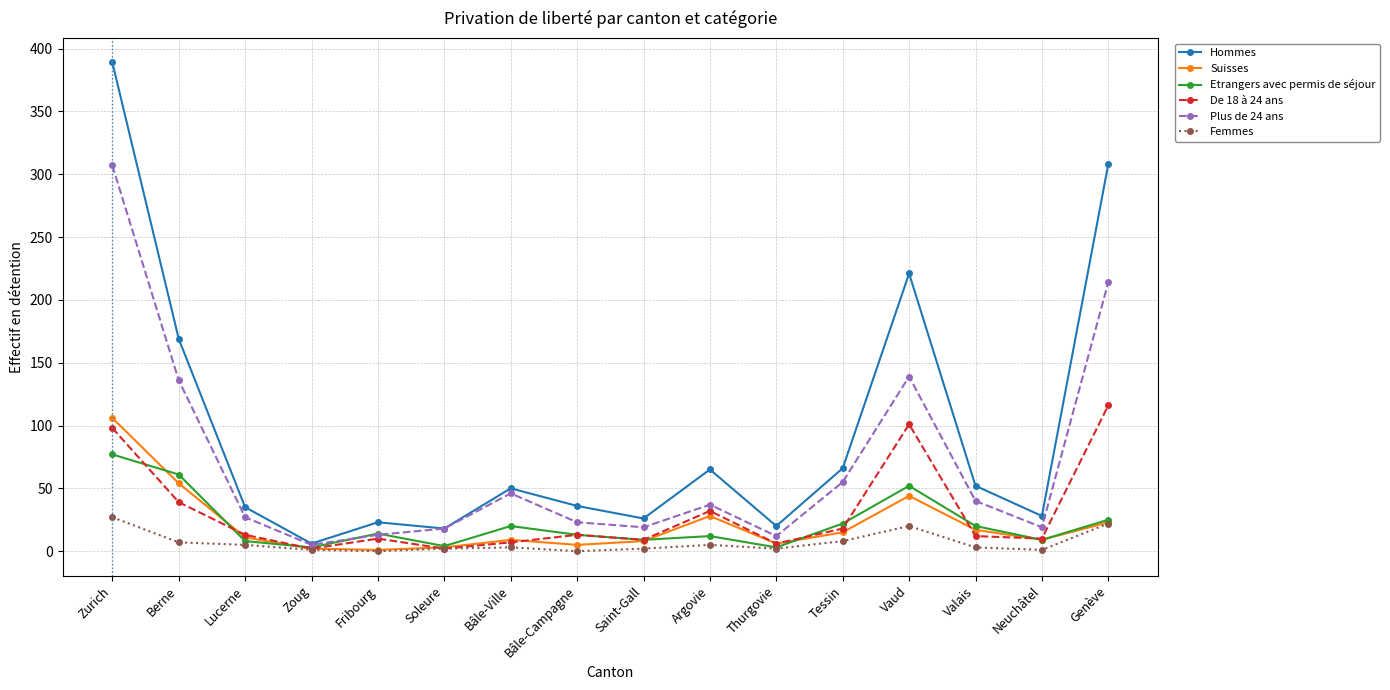

At how many categories does at least one series exceed 294?

2